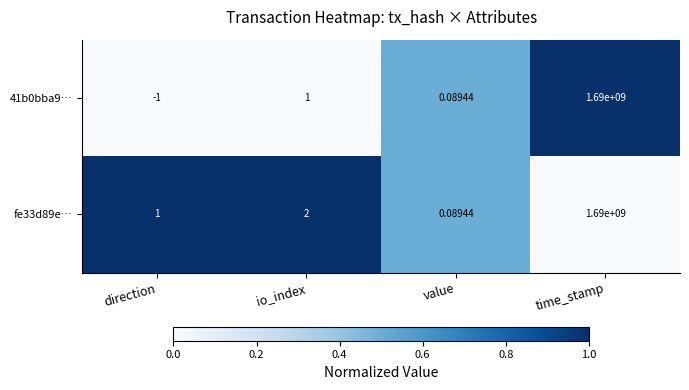

Which label corresponds to the largest value in the chart?

time_stamp